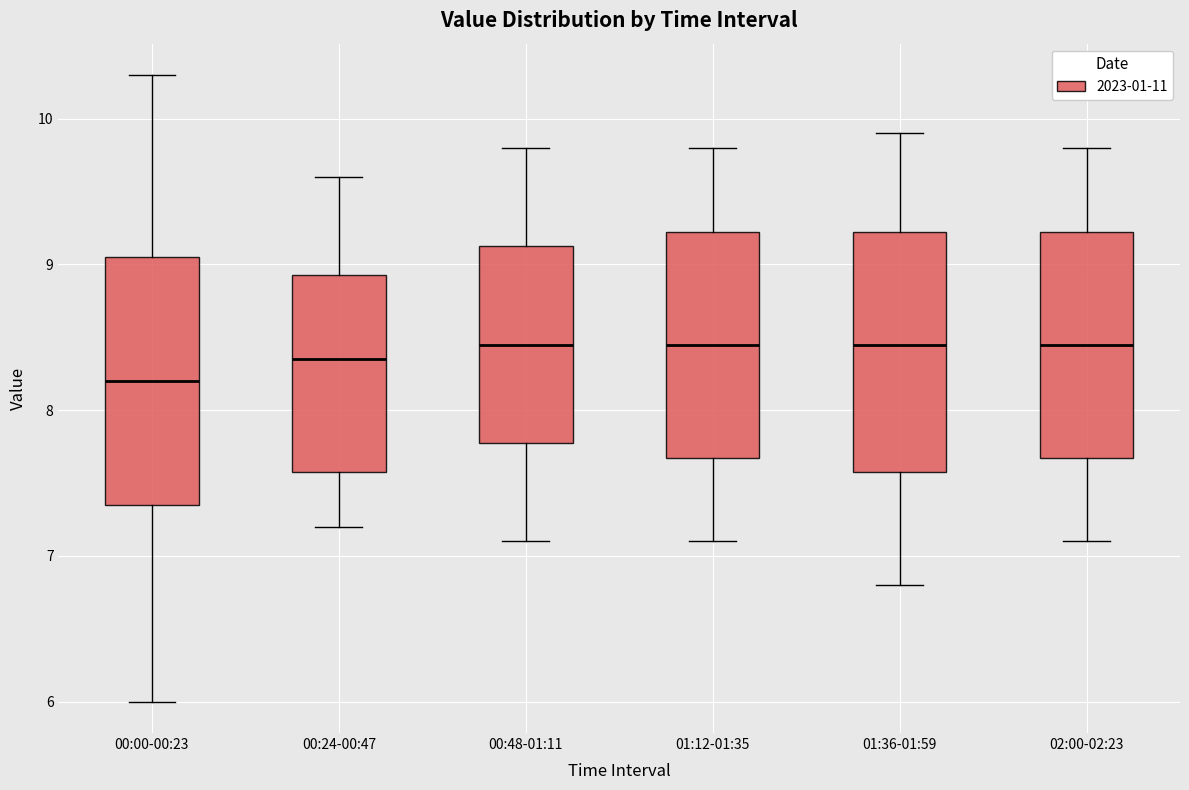

Where does the lower whisker of the box for 01:12-01:35 end on the y-axis? The values are not printed on the chart, so give them approximately, as read against the axis.

7.1